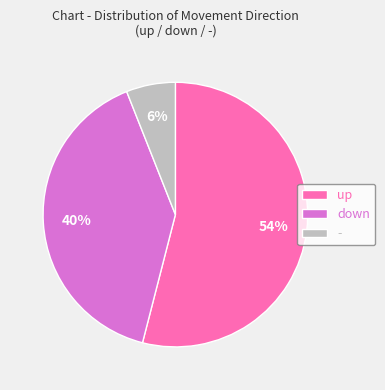

Which has a higher value, - or down?

down